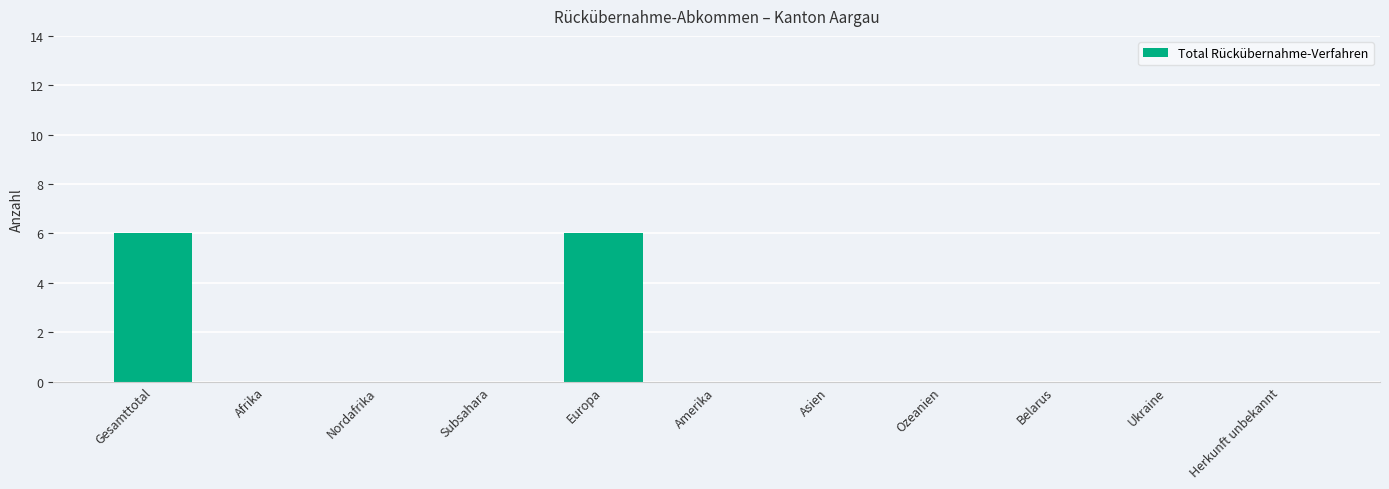

True or false: the data shows -3 at Ozeanien.

False